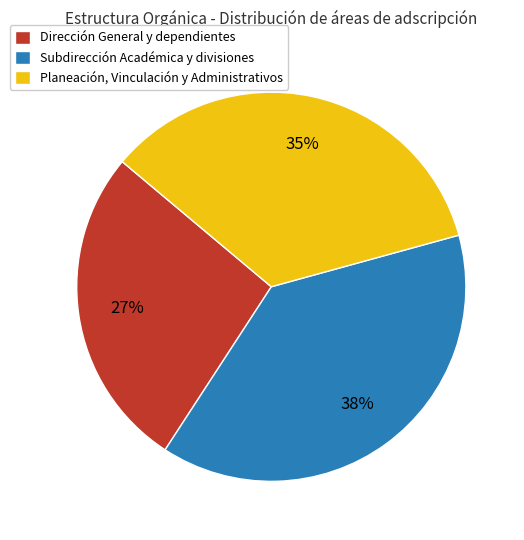

To the nearest percent, what is the combined percentage of Planeación, Vinculación y Administrativos and Dirección General y dependientes?

62%